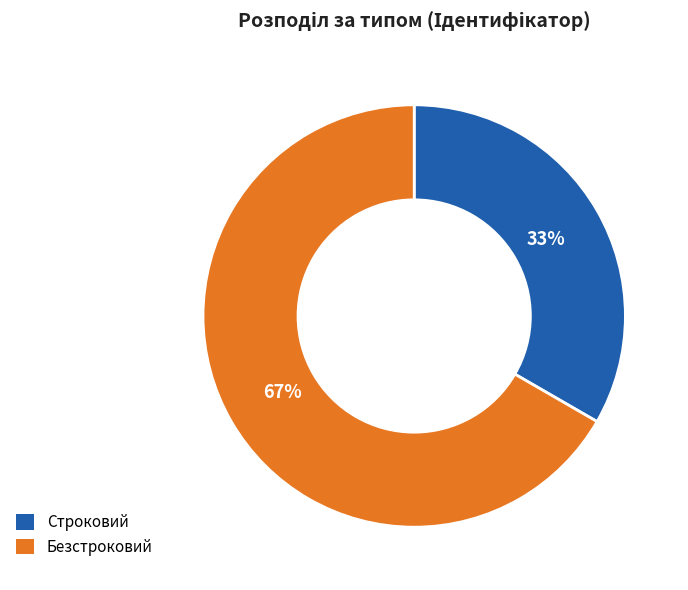

To the nearest percent, what percentage of the pie is Безстроковий?

67%